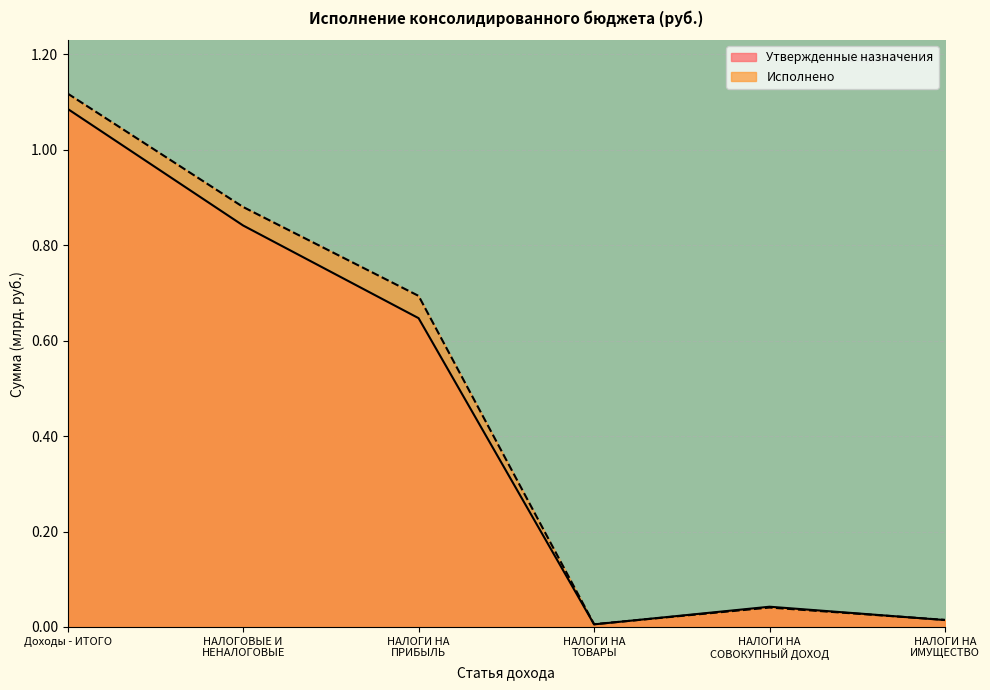

At which category is the sum across all series the highest?

Доходы - ИТОГО